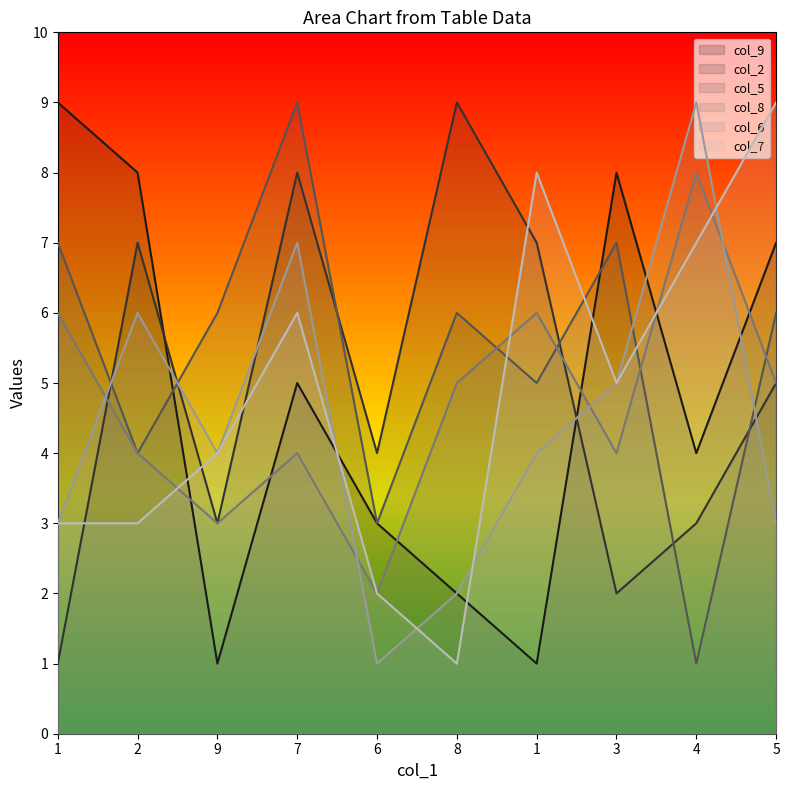

List the labels in order of col_2 value, smallest first.

1, 3, 9, 4, 6, 5, 2, 1, 7, 8